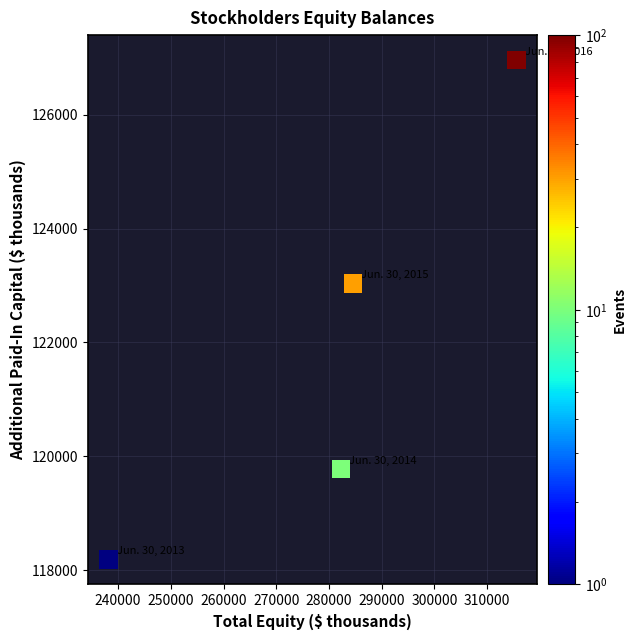

What is the average X value?

280141